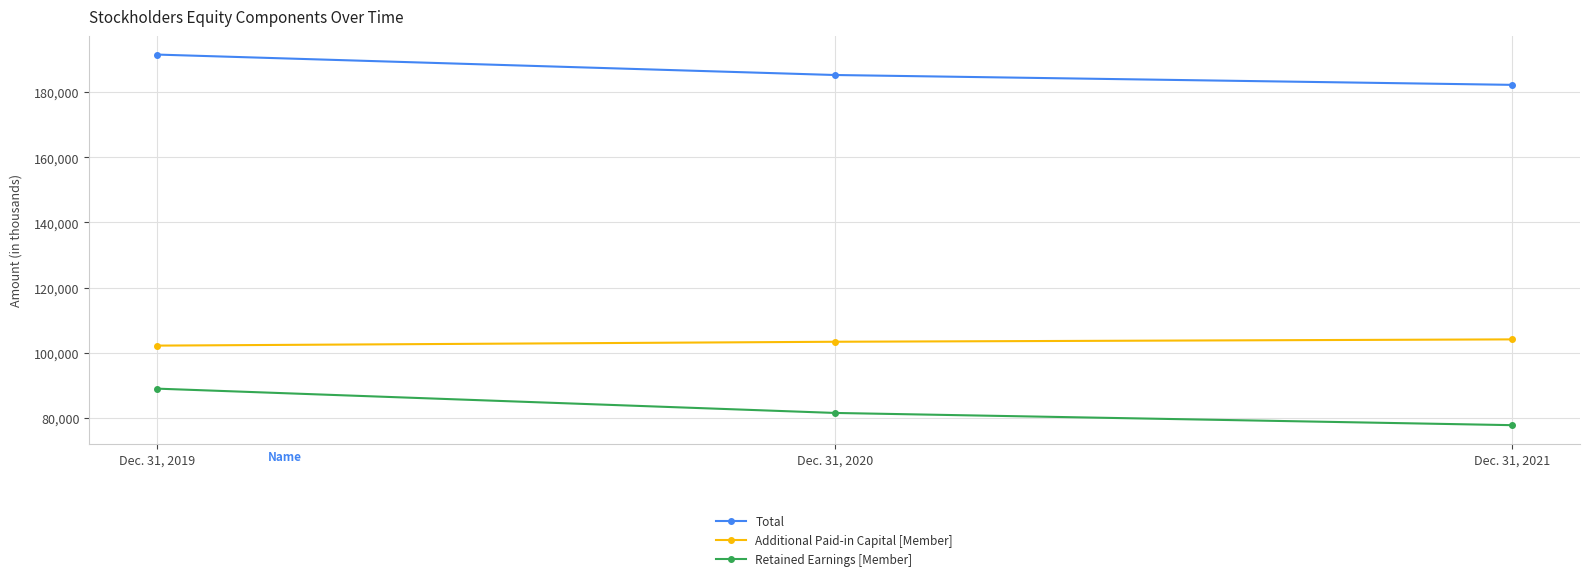

Count the Additional Paid-in Capital [Member] values in the range 102215 to 104126.

3